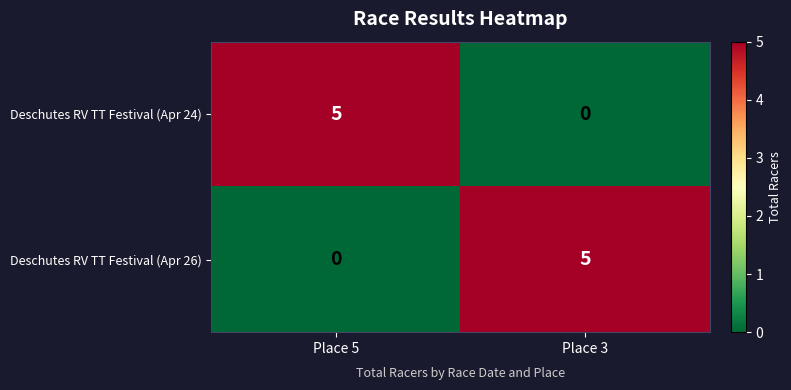

What is the total value across all series at Place 5?

5